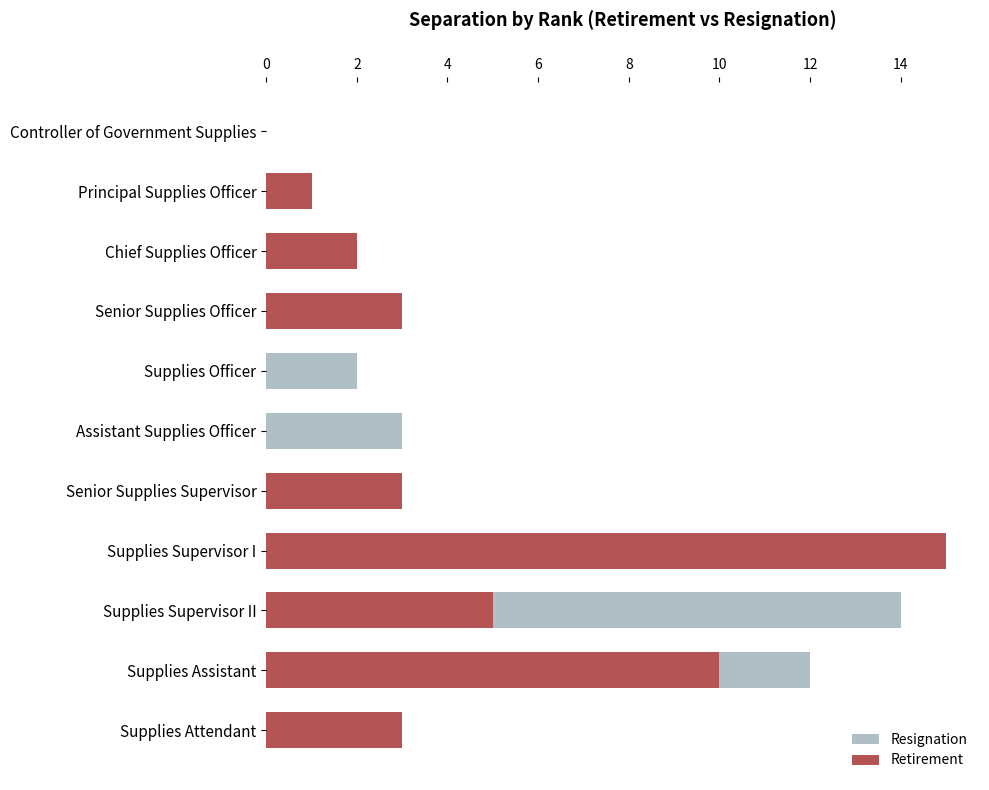

Does the chart contain any negative values?

No